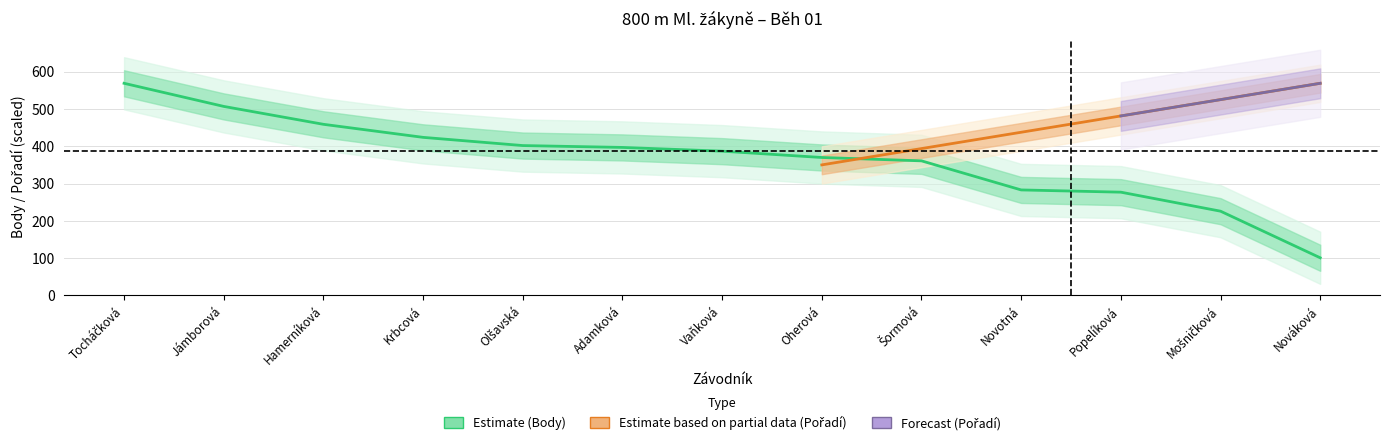

Between Hamerníková and Oherová, which is larger?

Hamerníková